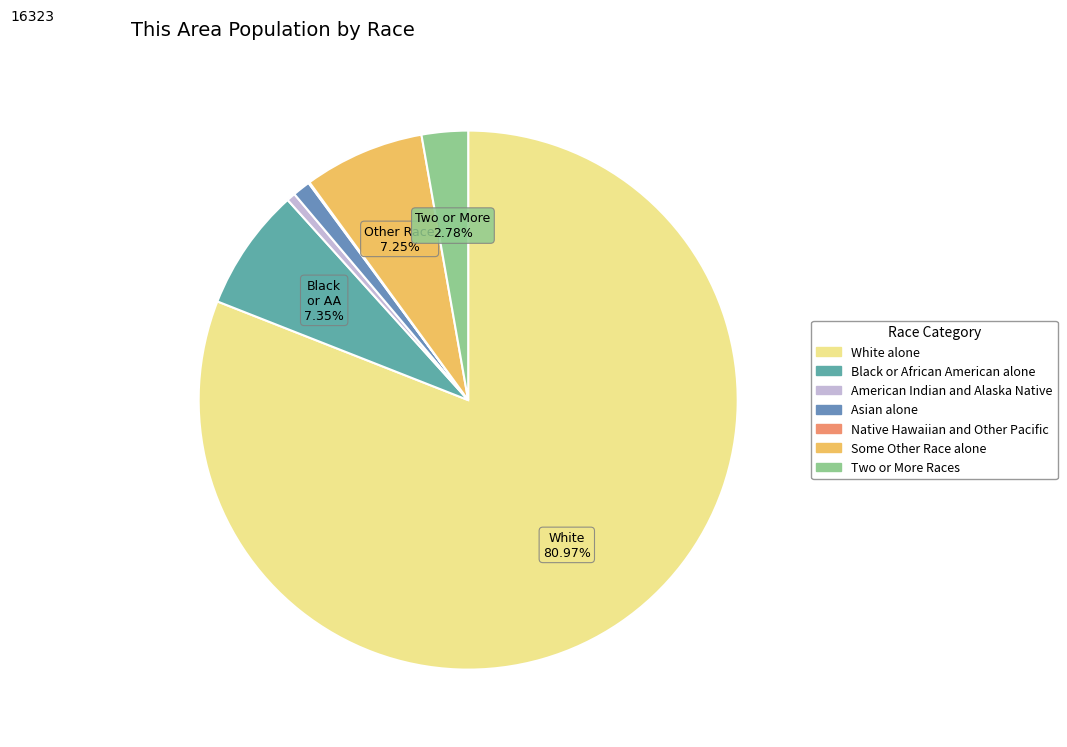

Rank the categories by value from highest to lowest.

White alone, Black or African American alone, Some Other Race alone, Two or More Races, Asian alone, American Indian and Alaska Native, Native Hawaiian and Other Pacific